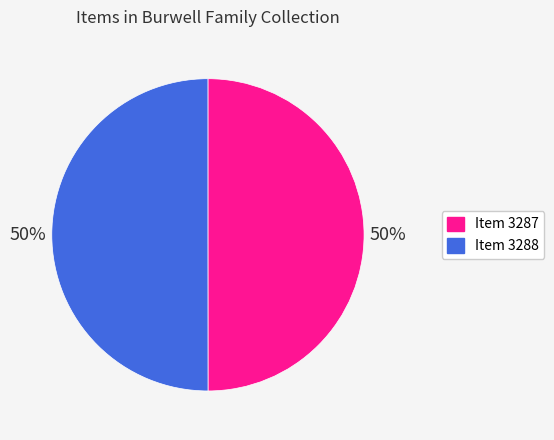

Approximately how many times larger is the value at Item 3287 compared to Item 3288?

1.0